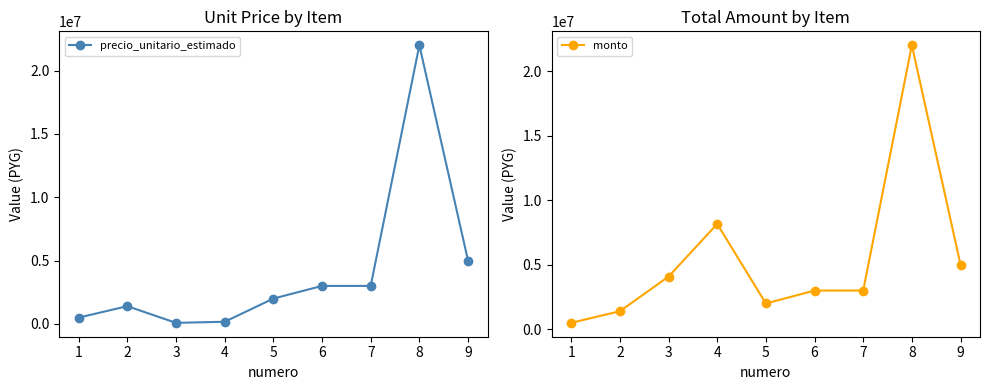

How many data points does each series have?

9